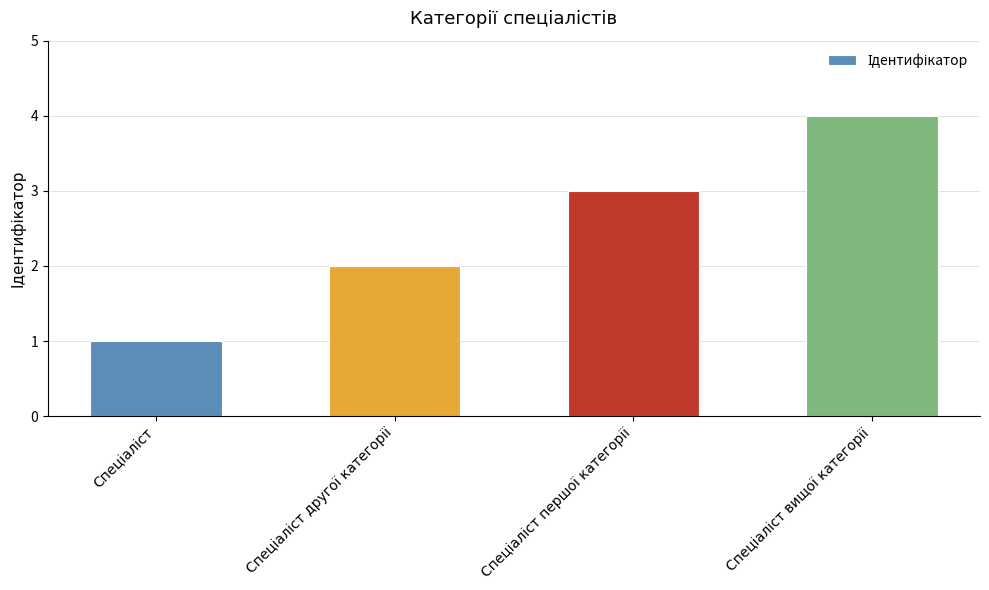

What is the greatest value displayed?

4